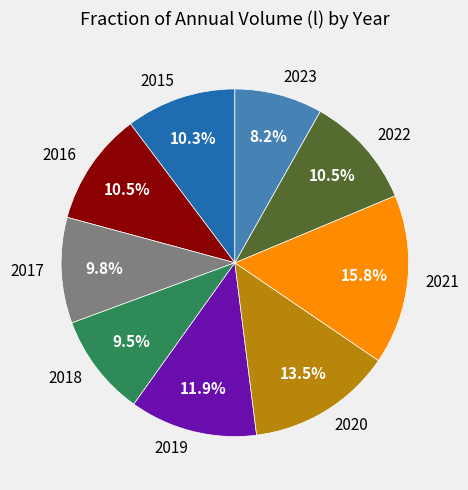

Is it true that 2016 is 21% of the pie?

False